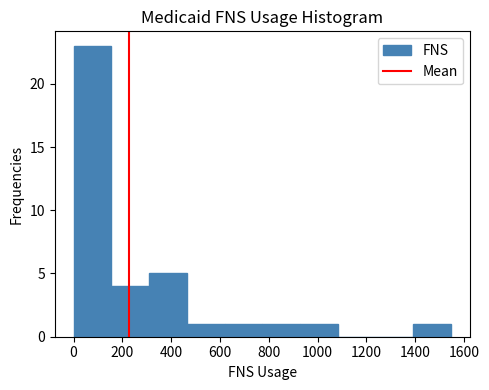

Reading left to right, transcribe this chart: for each bar, give the range it covers on the x-axis and its height. Neither the bar edges nor the heights are printed on the chart, so give them approximately, as read against the axes.

0 to 160: 23
160 to 300: 4
300 to 460: 5
460 to 620: 1
620 to 780: 1
780 to 920: 1
920 to 1080: 1
1080 to 1240: 0
1240 to 1400: 0
1400 to 1540: 1